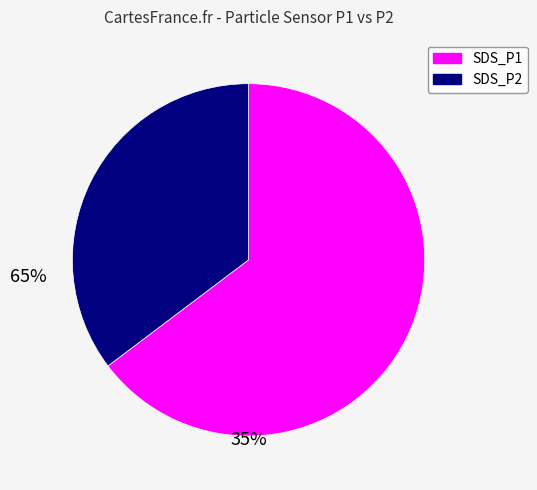

Does any single category account for the majority?

Yes